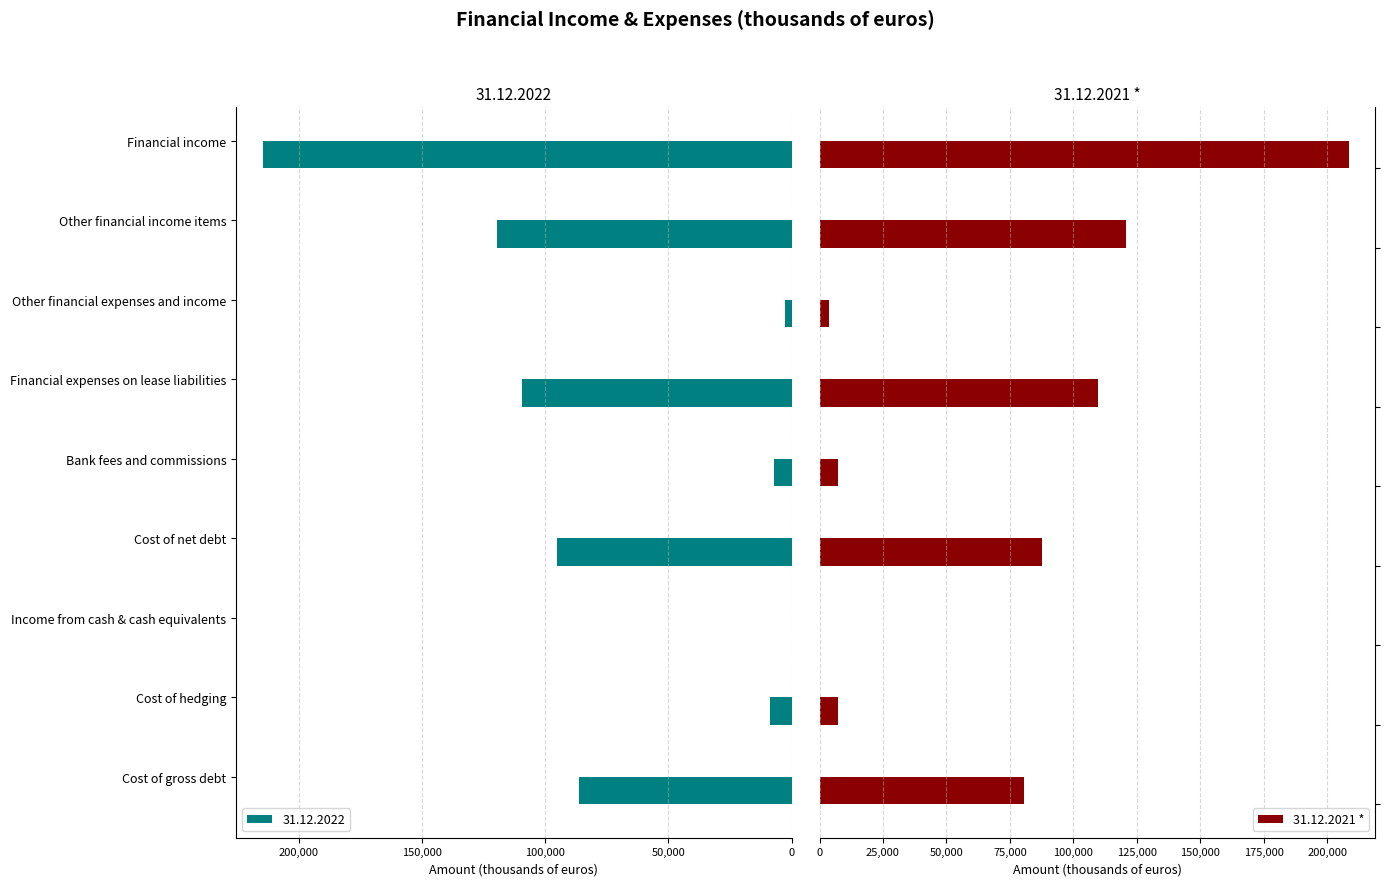

The value of 31.12.2022 at Cost of net debt is 95147. True or false?

True